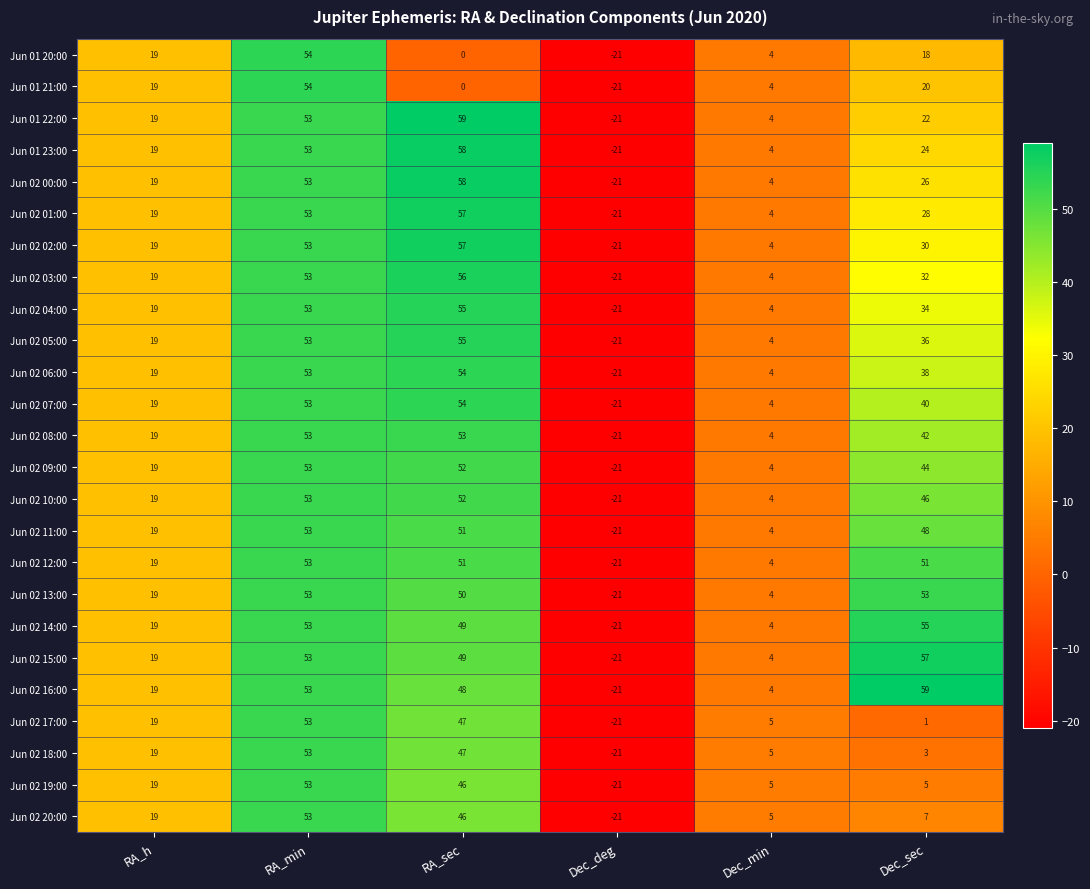

What is the total value across all series at RA_h?

475